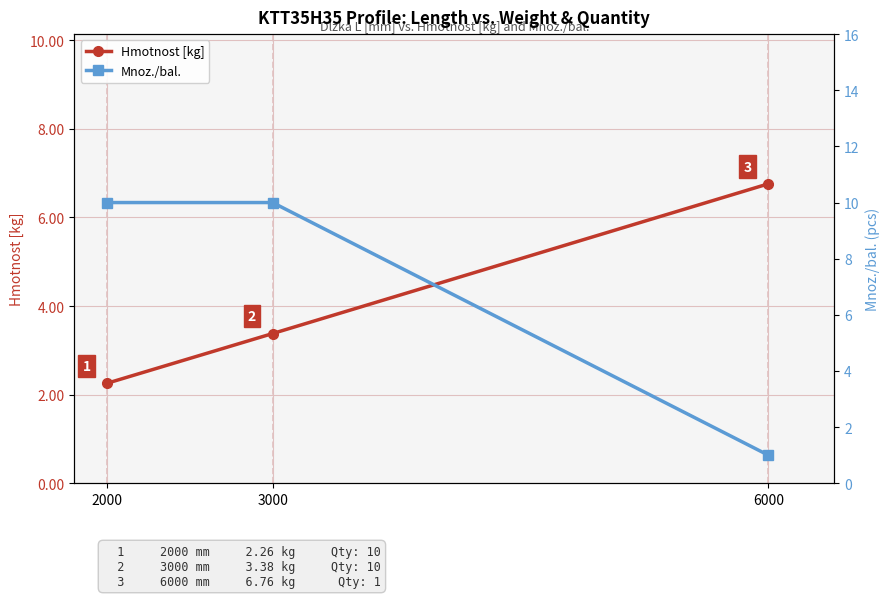

Does the chart display data point markers on the line(s)?

Yes